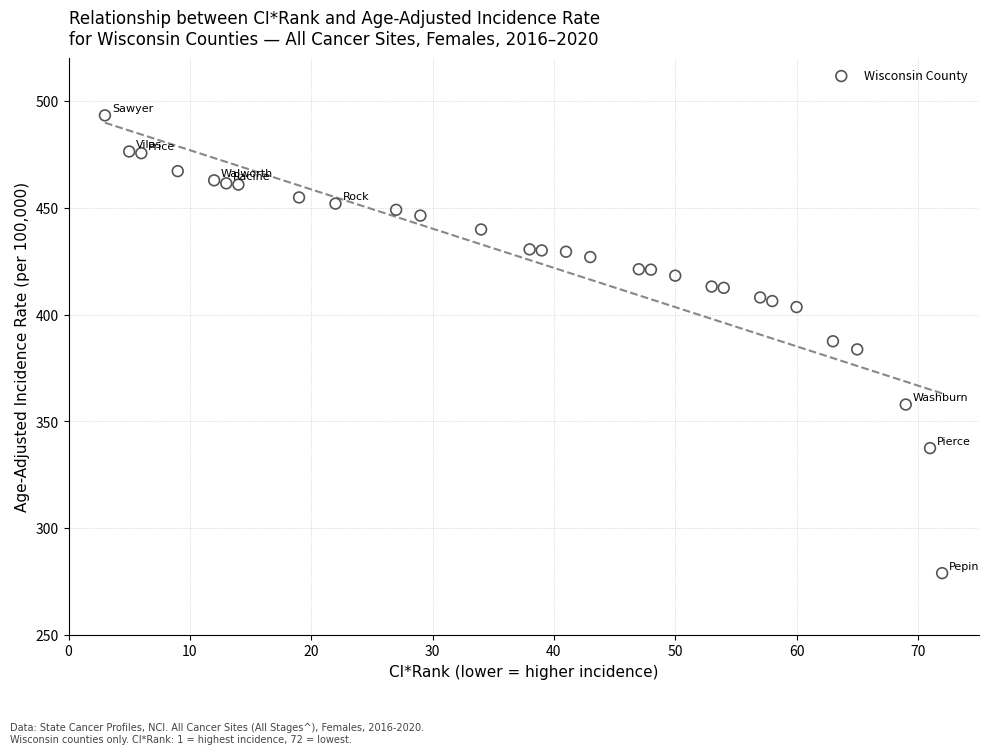

What is the range of Y values (max minus min)?

214.2